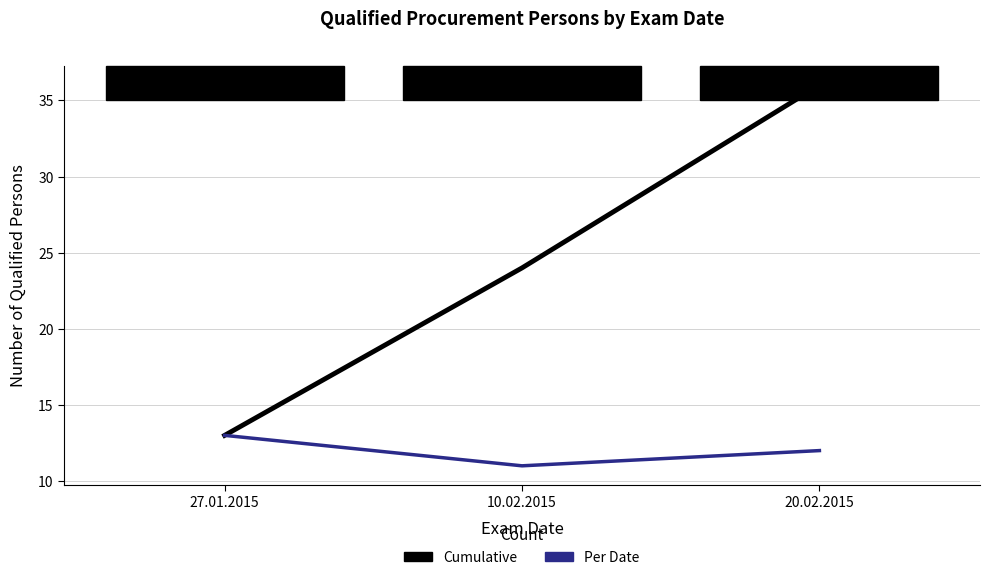

What position from the left is 20.02.2015?

3